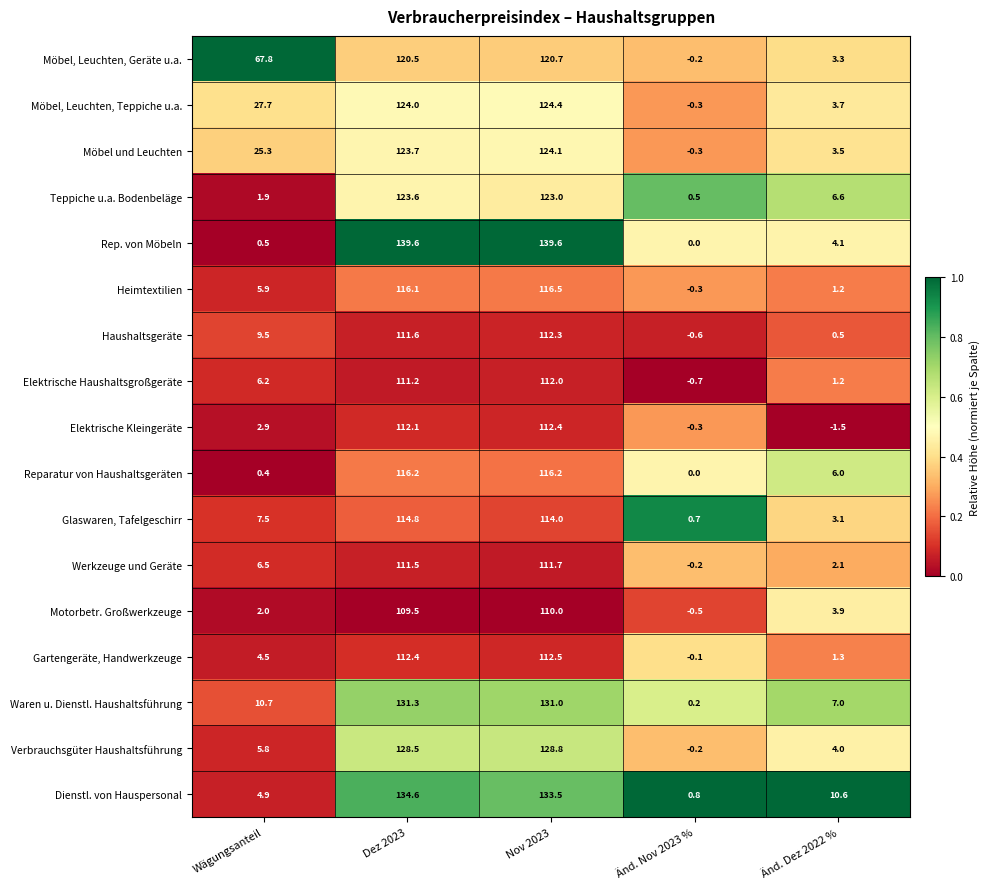

What is the smallest value displayed?

-1.5